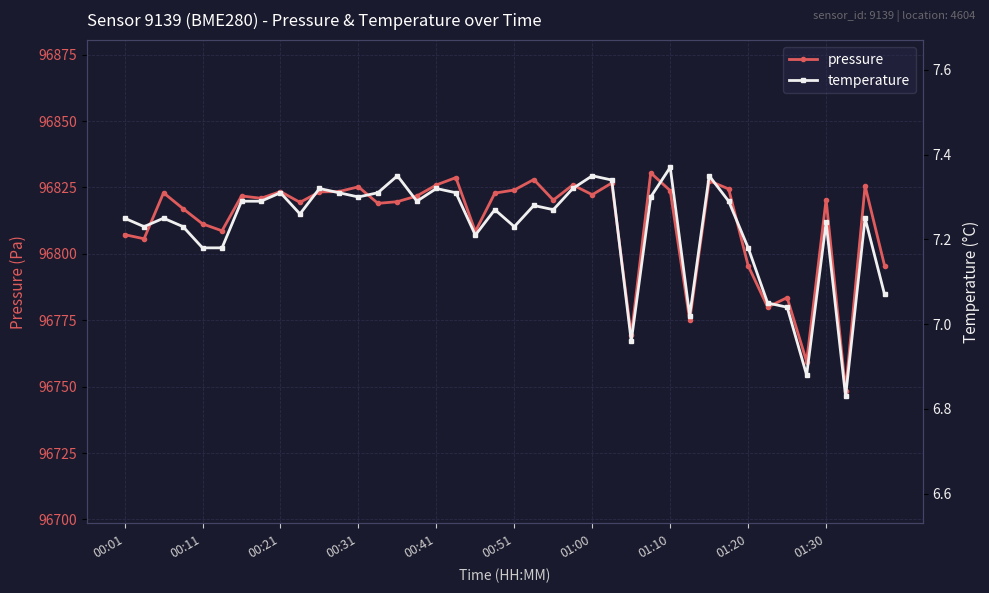

Is it true that pressure equals 22914.5 at 00:31?

False